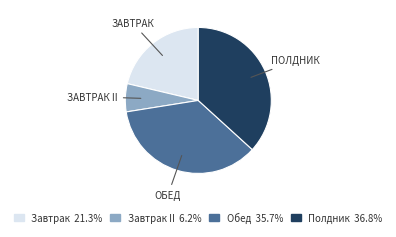

Is there any slice that represents more than half of the pie?

No